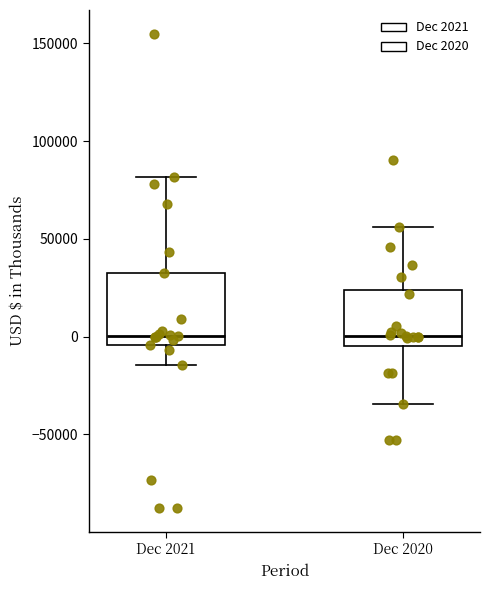

Reading left to right, transcribe this box plot: for each box, give where its median line is, the range the box spans, and where its two whiskers end, as read against the y-axis. The values are not printed on the chart, so give them approximately, as read against the axis.

Dec 2021: median 0, box -5000 to 35000, whiskers -15000 to 80000
Dec 2020: median 0, box -5000 to 25000, whiskers -35000 to 55000